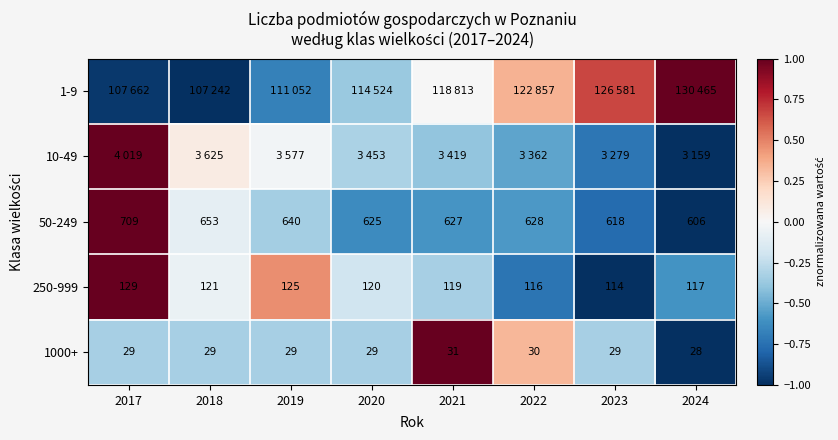

What is the sum of all 10-49 values?

-1.9